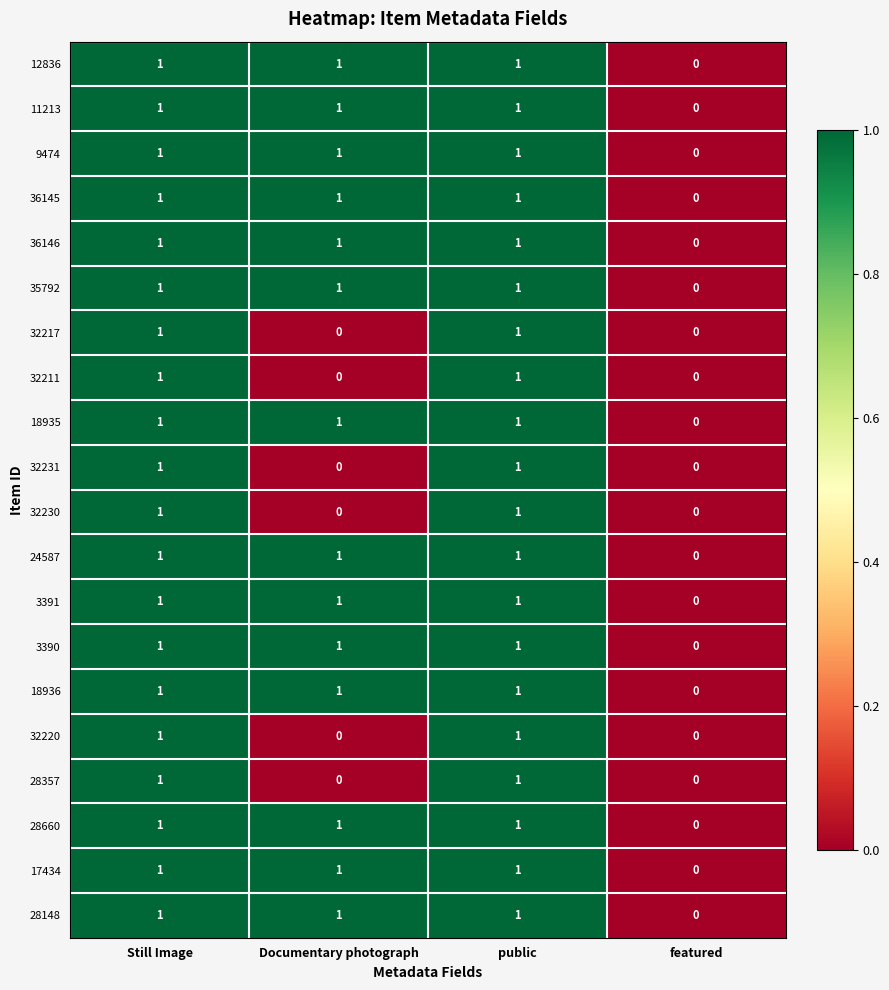

The value of 28660 at Still Image is 0. True or false?

False